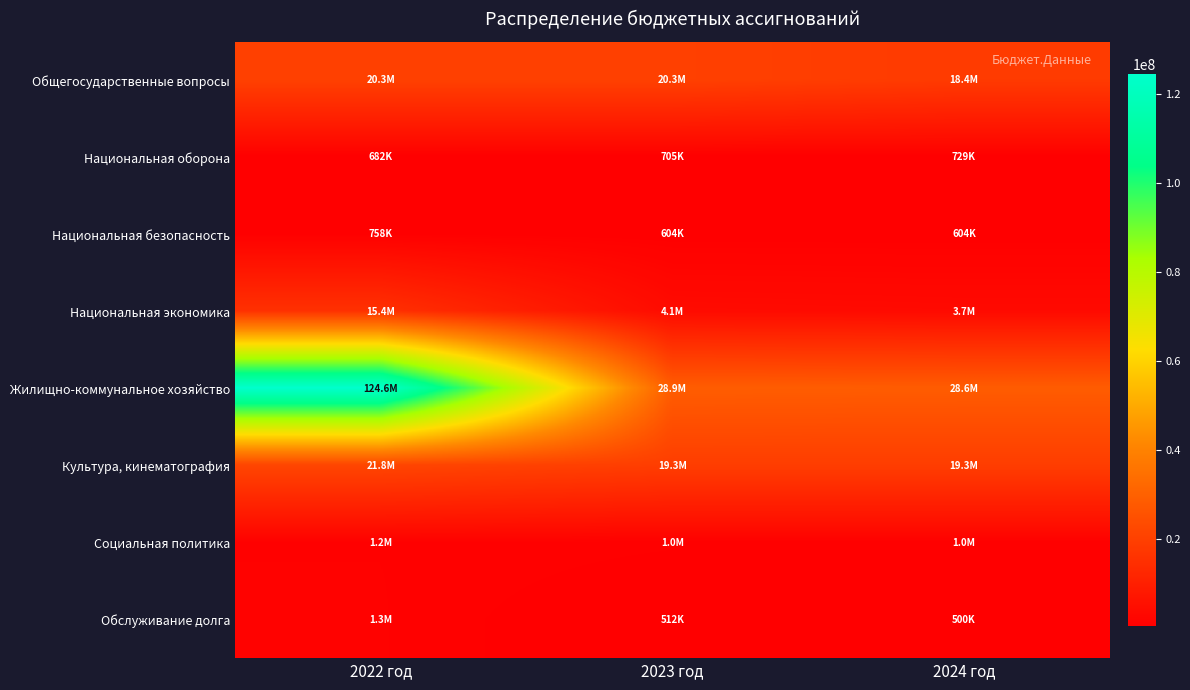

At how many categories does at least one series exceed 26187258?

3